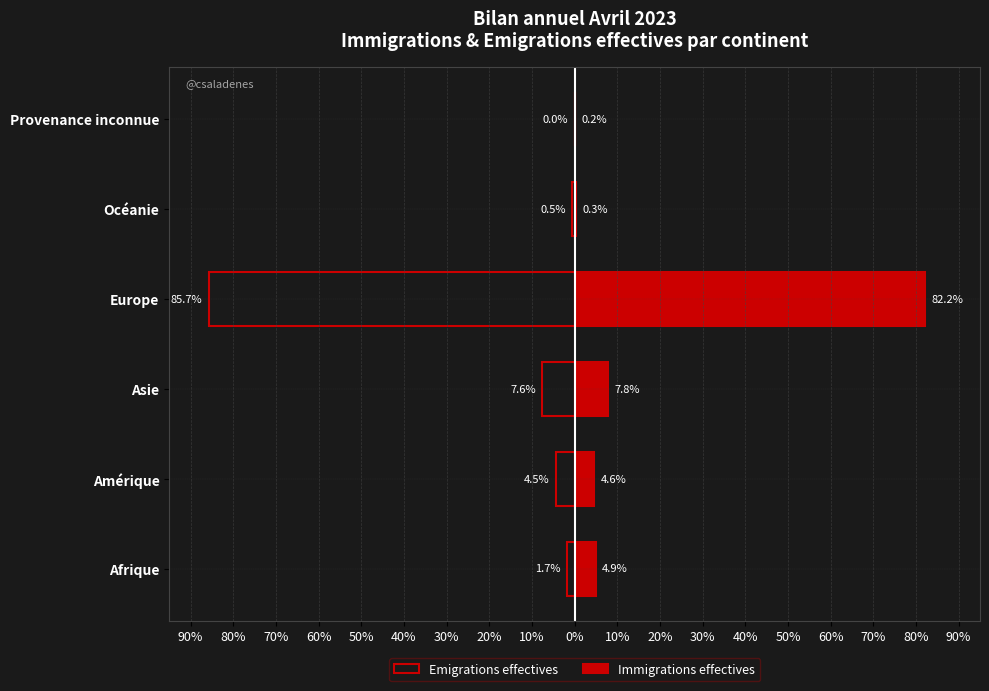

What is the smallest value displayed?

-85.7